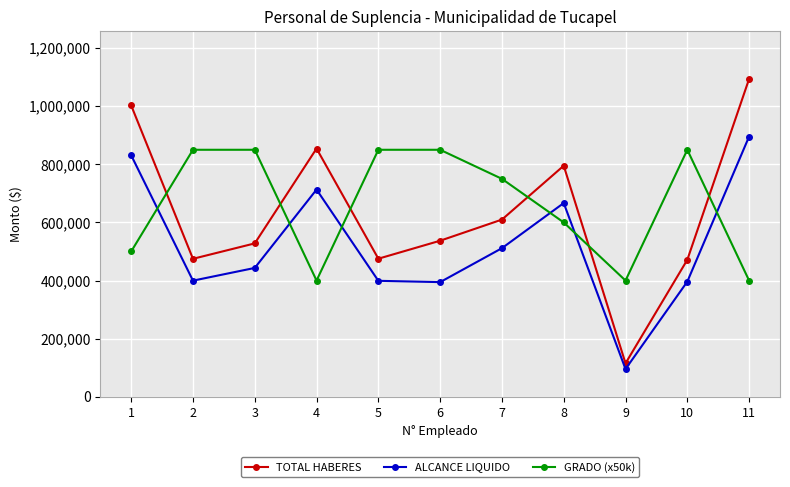

After their last crossing, which series has the higher values: GRADO (x50k) or ALCANCE LIQUIDO?

ALCANCE LIQUIDO